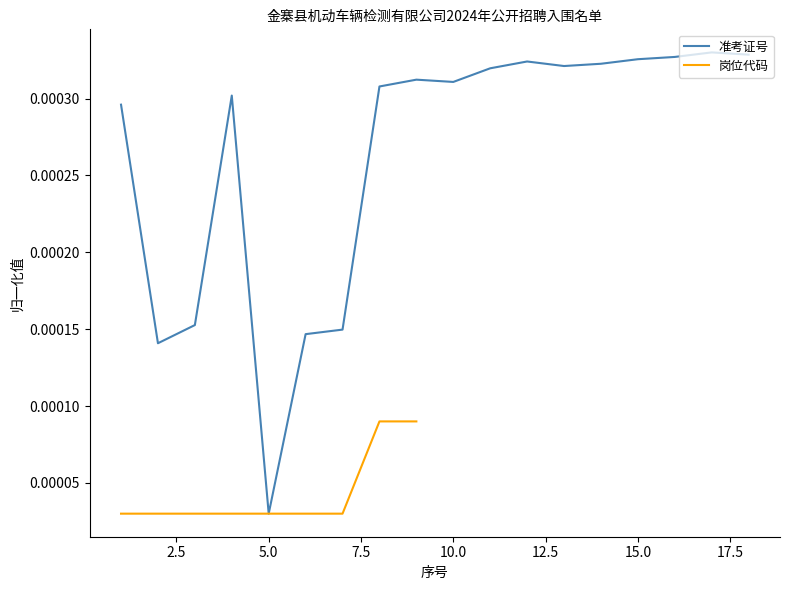

List the labels in order of value, smallest first.

5, 2, 6, 7, 3, 1, 4, 8, 10, 9, 11, 13, 14, 12, 15, 16, 18, 17